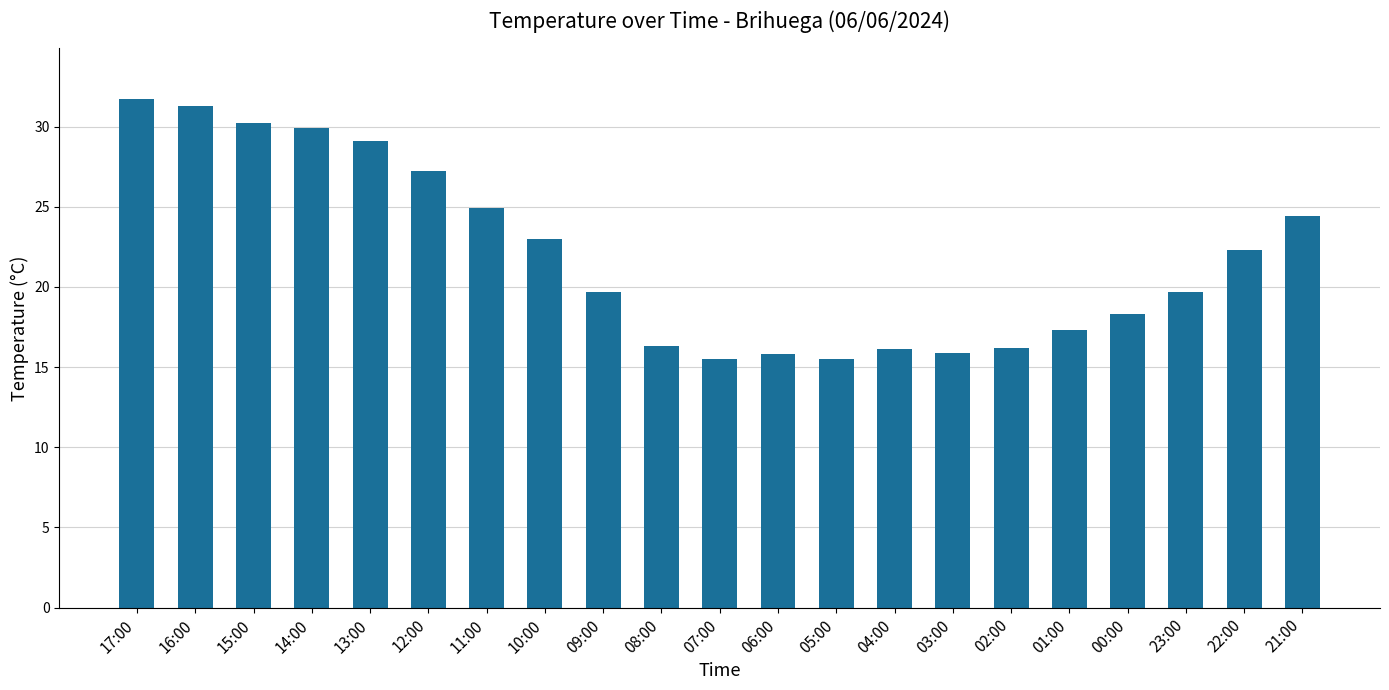

What is the label of the 1st bar from the right?

21:00